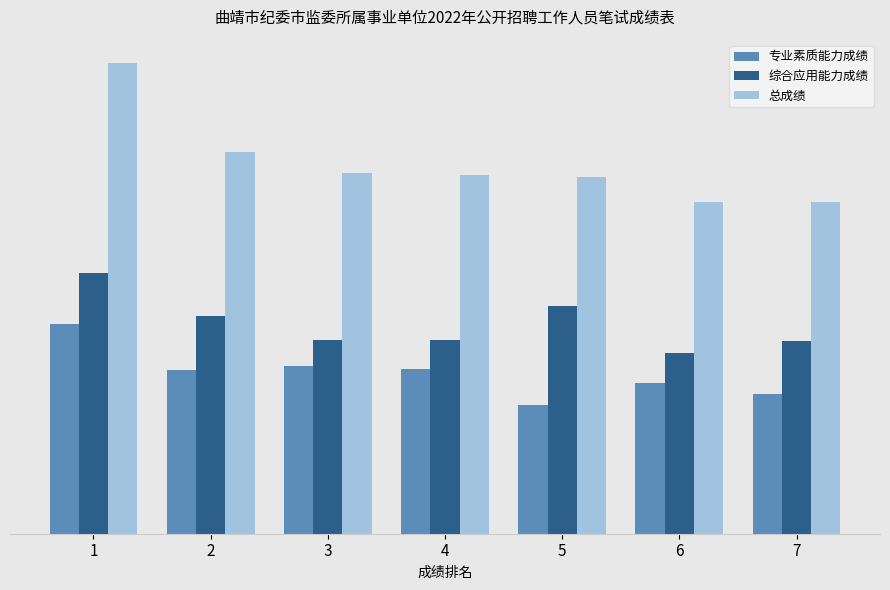

Which series has the largest total across all categories?

总成绩